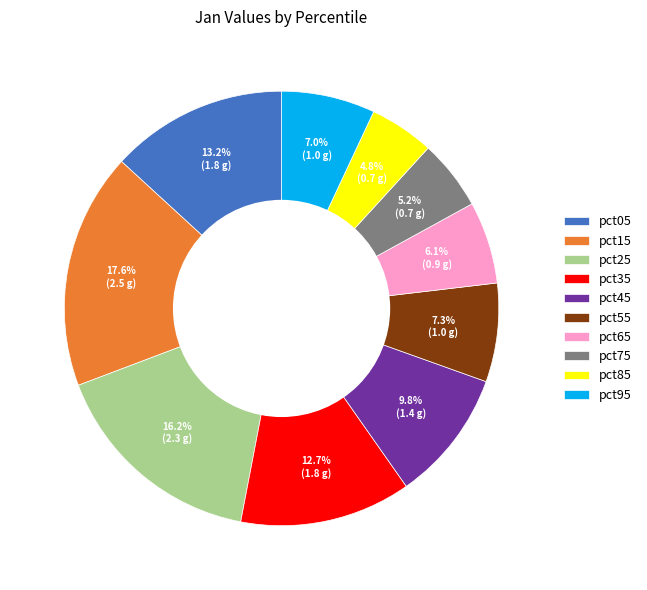

What is the ratio of the value at pct35 to the value at pct15?

0.7